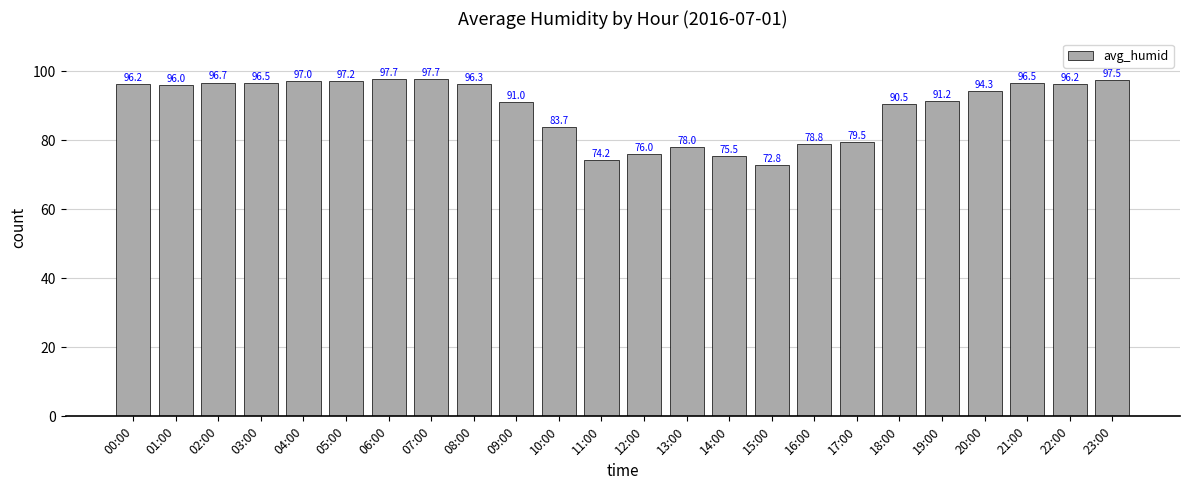

True or false: the data shows 39.6 at 05:00.

False